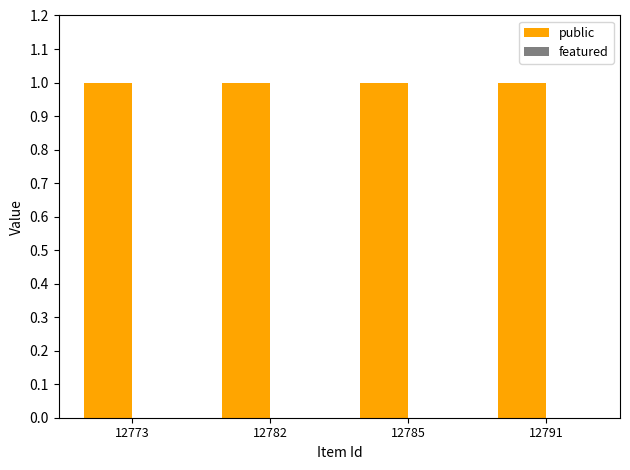

True or false: public has a value of 1 at 12782.

True